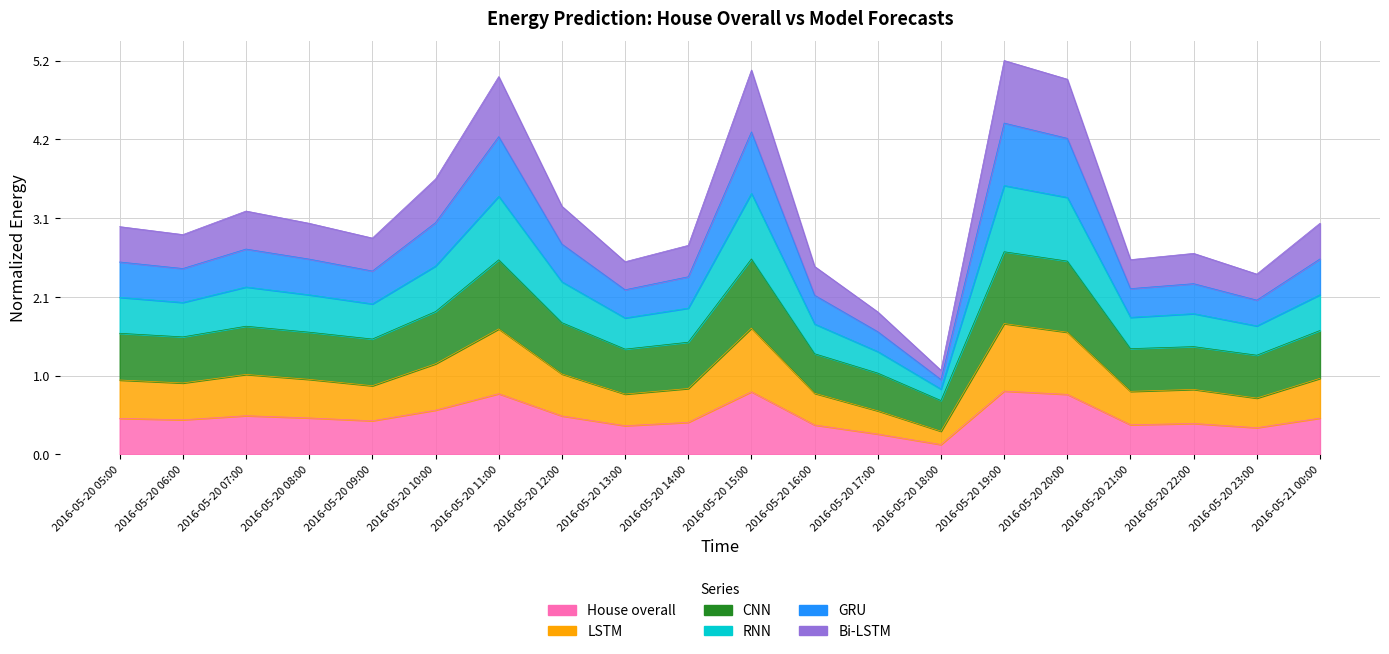

Is the value of RNN at 2016-05-20 18:00 greater than the value of GRU at 2016-05-20 08:00?

No